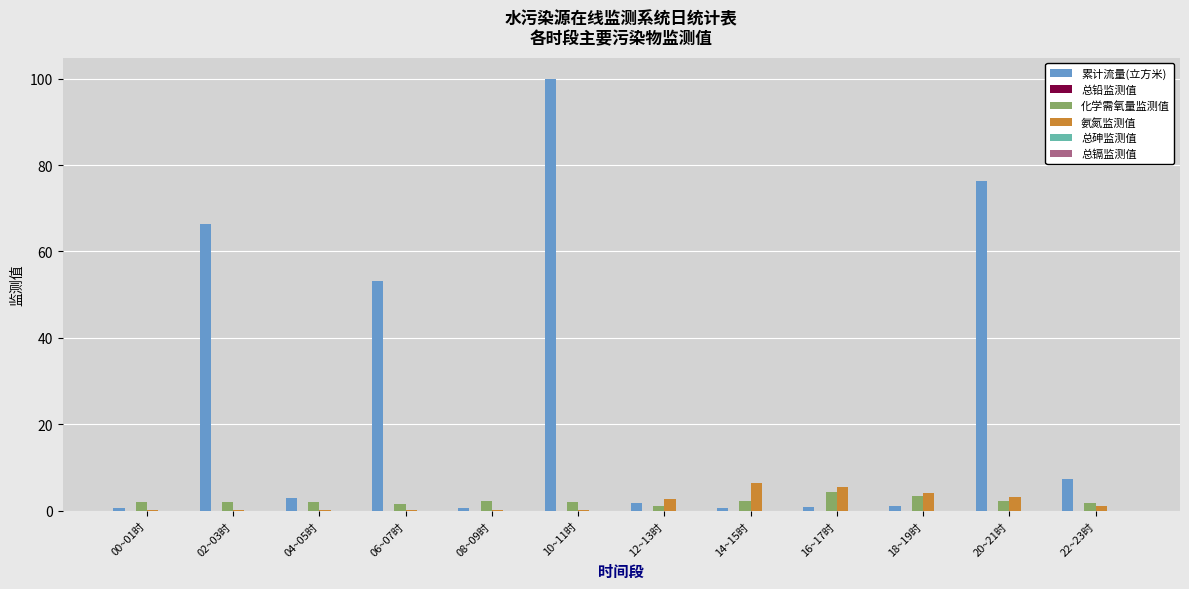

How many distinct data groups are displayed?

6